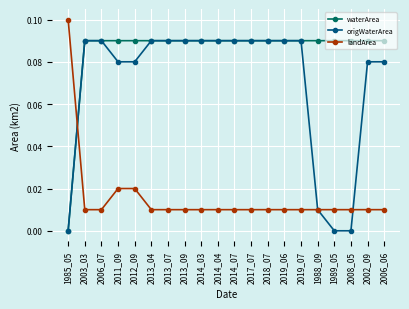

The origWaterArea series shows 0.0 at 1988_09. True or false?

True